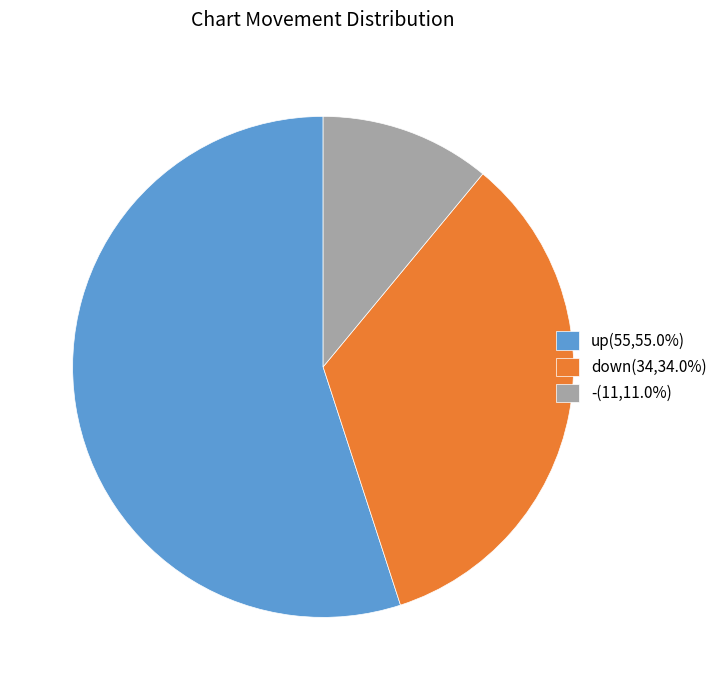

Is there any slice that represents more than half of the pie?

Yes